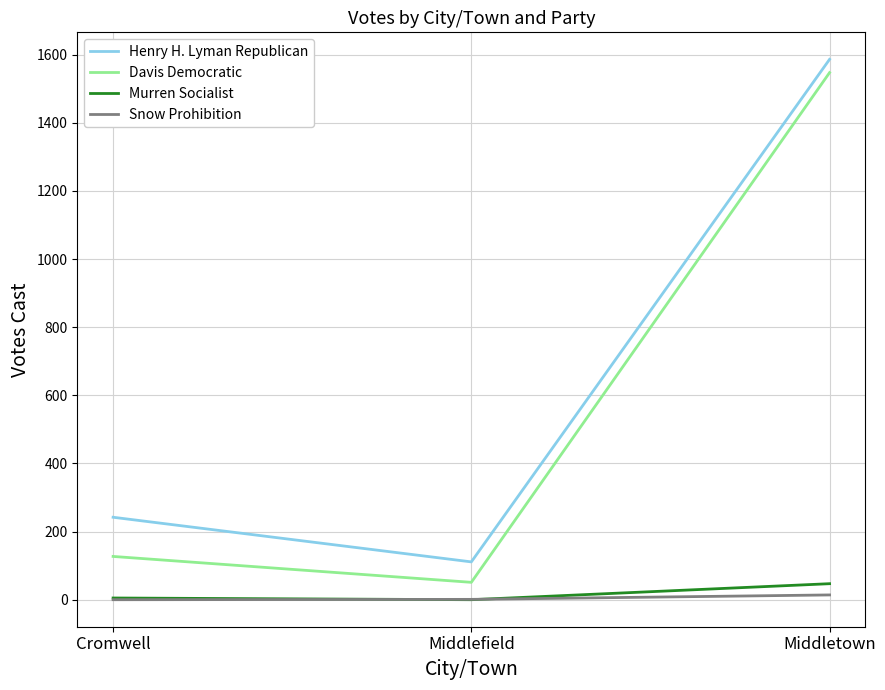

Is it true that Henry H. Lyman Republican equals 242 at Cromwell?

True